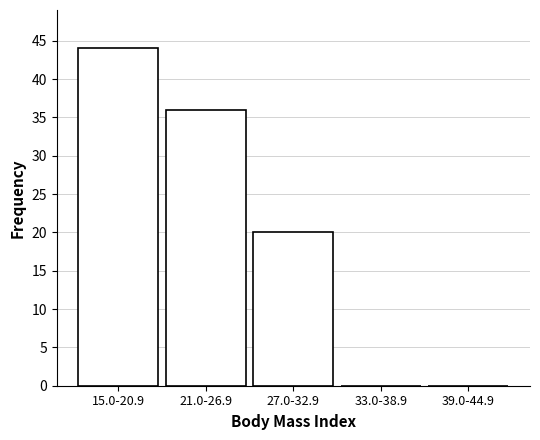

Reading left to right, extract all data points from this chart.

15.0-20.9=44	21.0-26.9=36	27.0-32.9=20	33.0-38.9=0	39.0-44.9=0